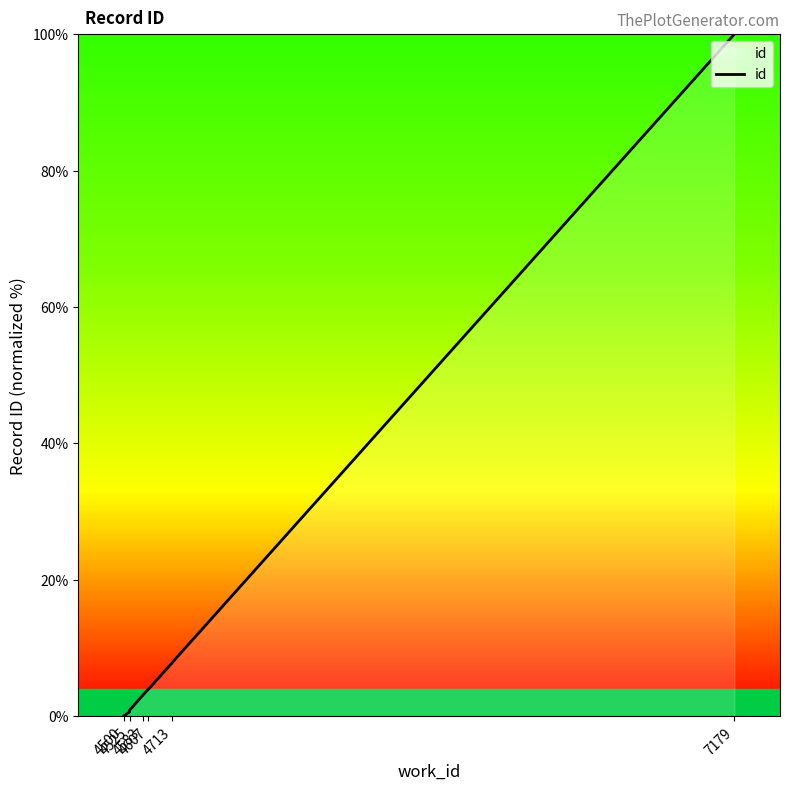

True or false: there are more than 1 points higher than both neighbors.

False